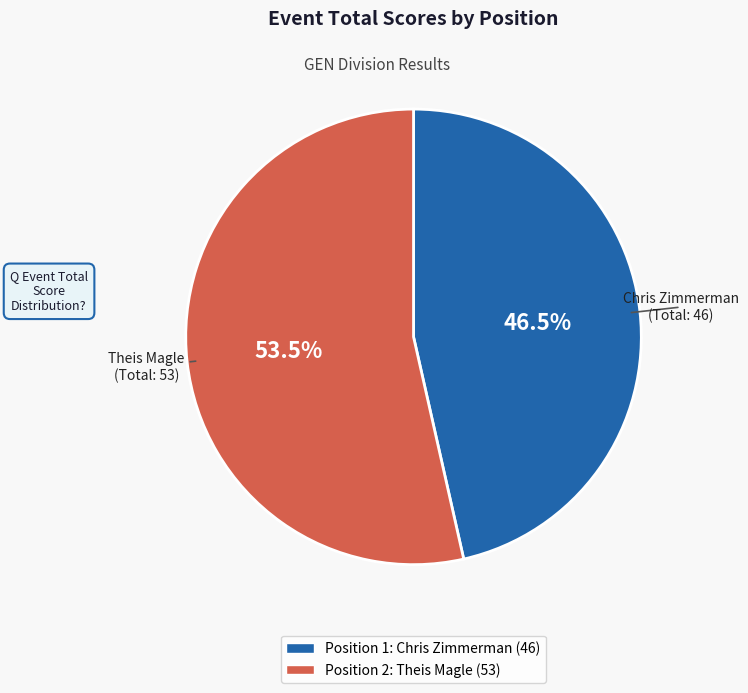

To the nearest percent, what is the difference between the largest and smallest slice percentages?

7%